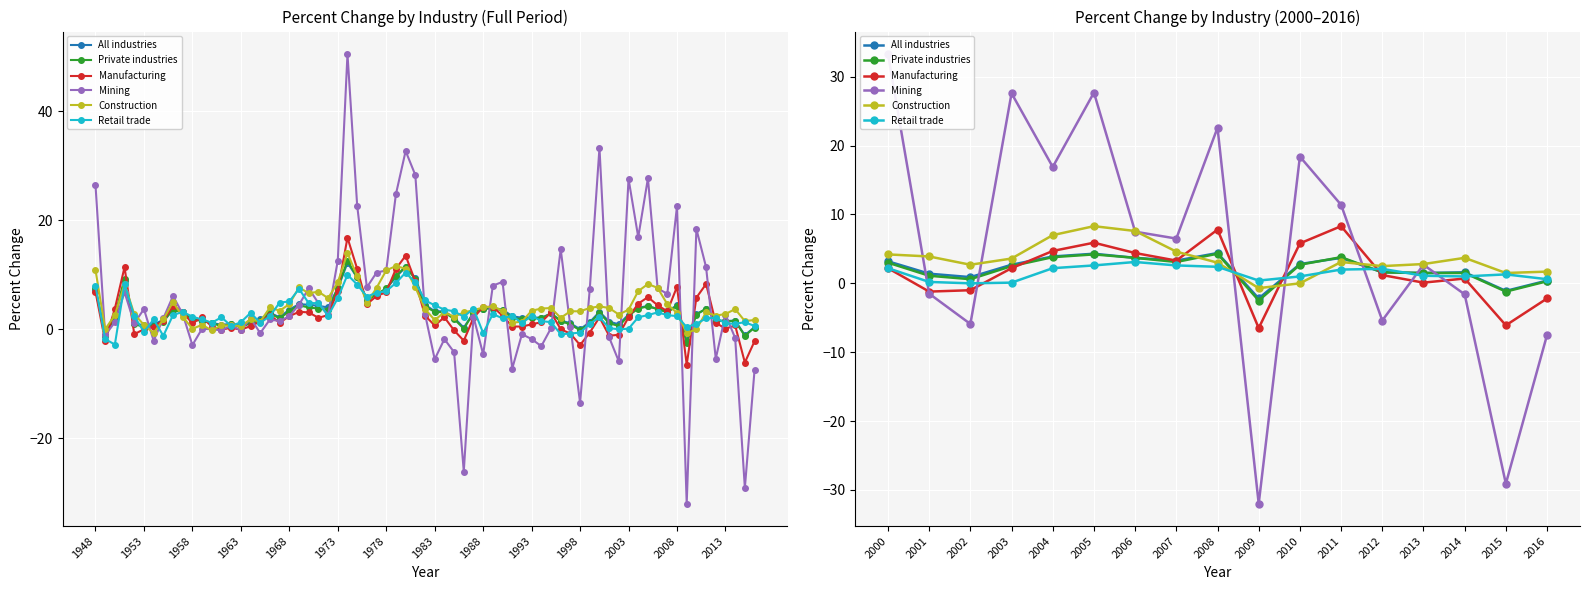

What is the label of the 4th point from the right?

2013